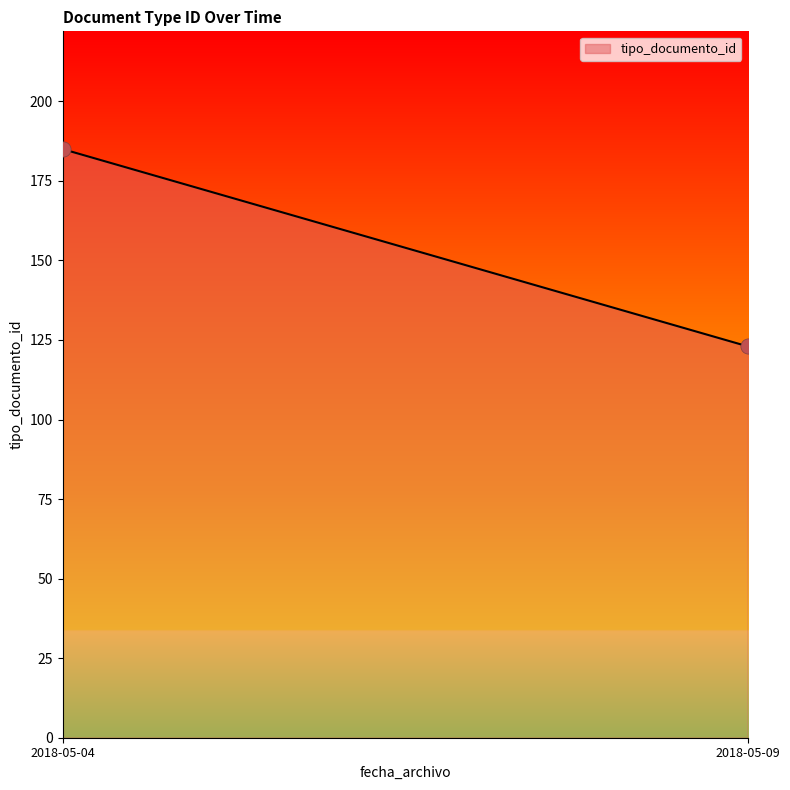

What is the difference between the maximum and minimum values?

62.0